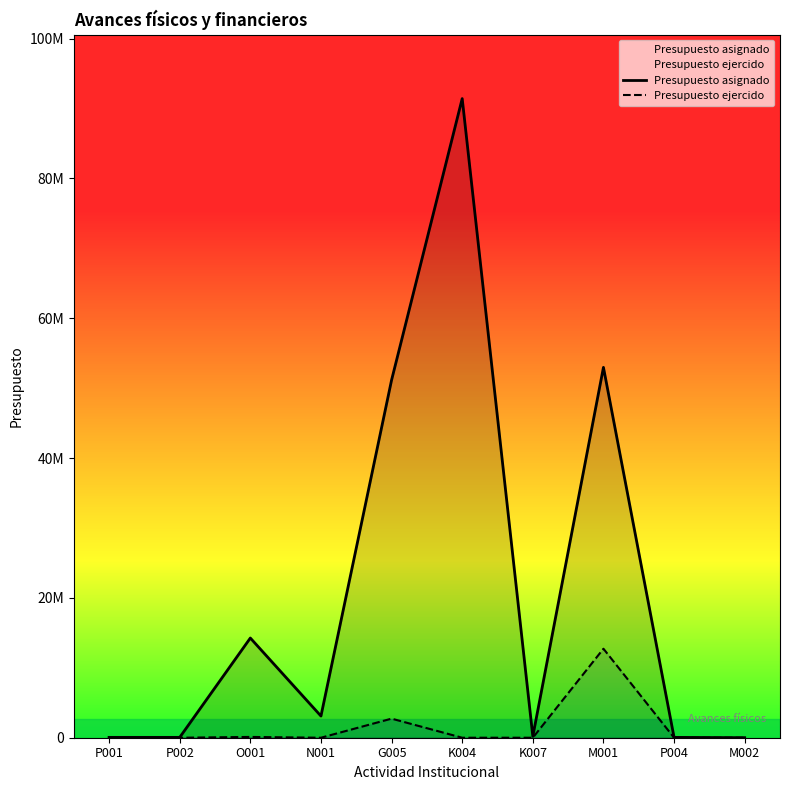

The value of Presupuesto ejercido at P004 is 0.0. True or false?

True